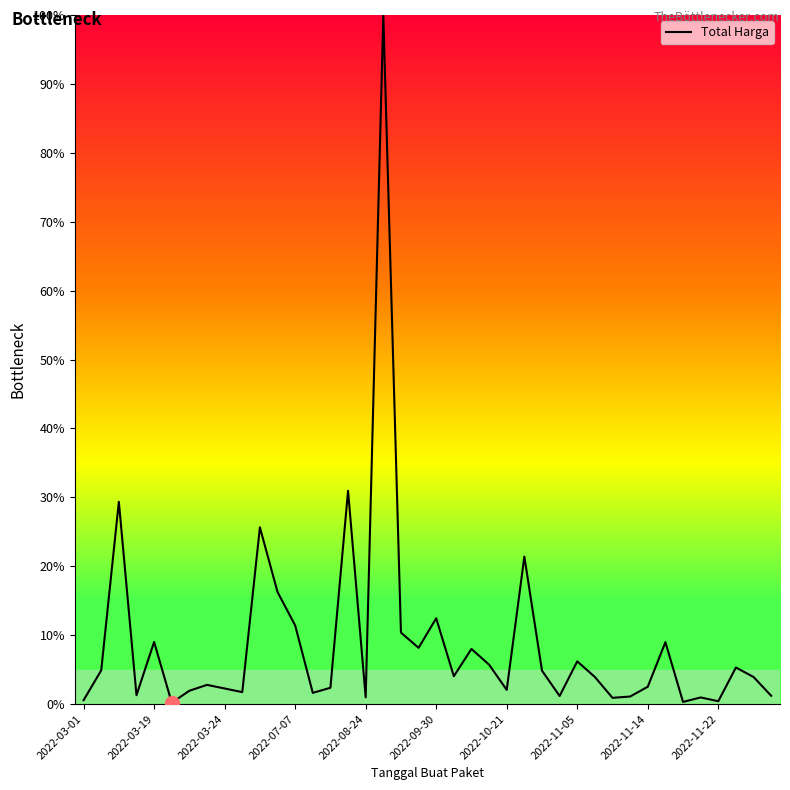

Does the chart display data point markers on the line(s)?

No